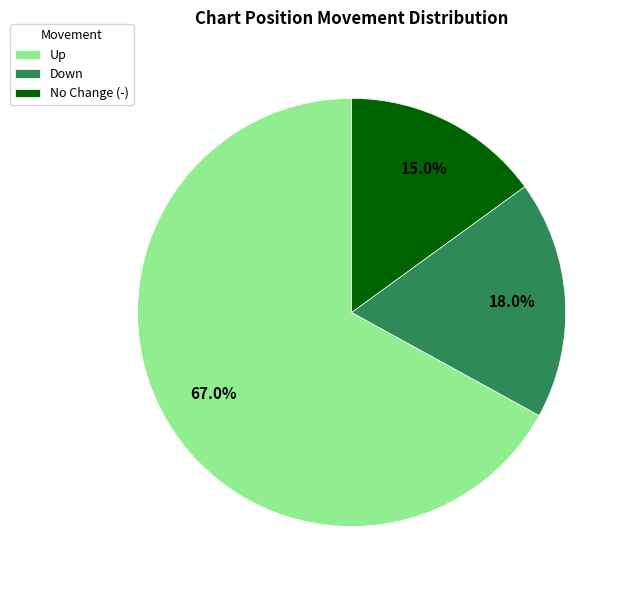

To the nearest percent, what is the difference between the largest and smallest slice percentages?

52%